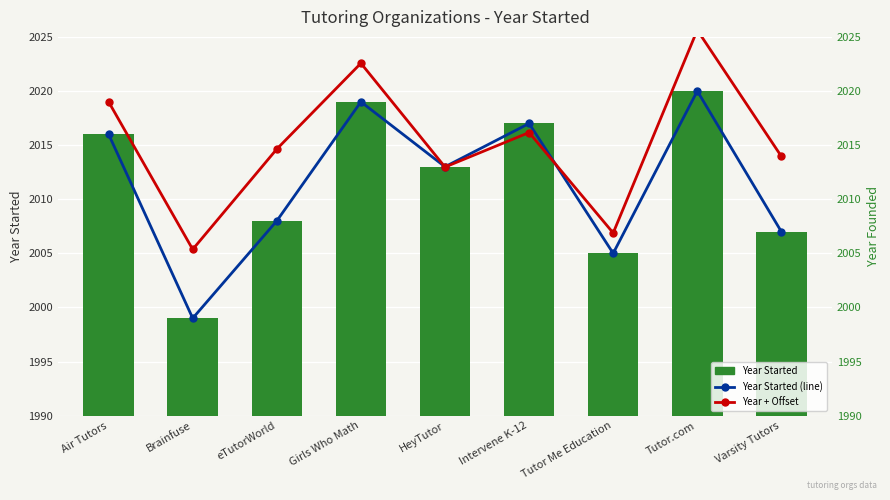

At Tutor.com, list the series in order from smallest to largest.

Year Started (line), Year Started, Year + Offset